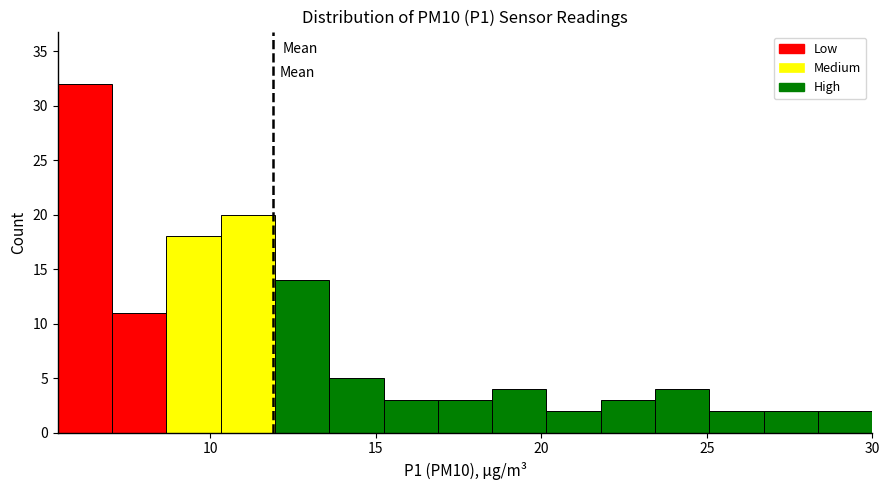

Around what value on the x-axis is the tallest bar? Give the approximate position of its centre, as read against the axis.

6.0